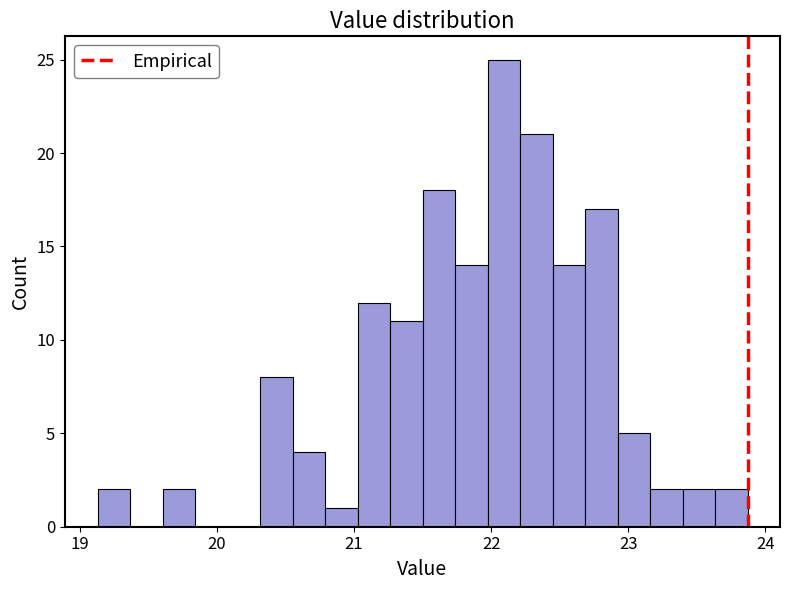

Around what value on the x-axis is the tallest bar? Give the approximate position of its centre, as read against the axis.

22.1